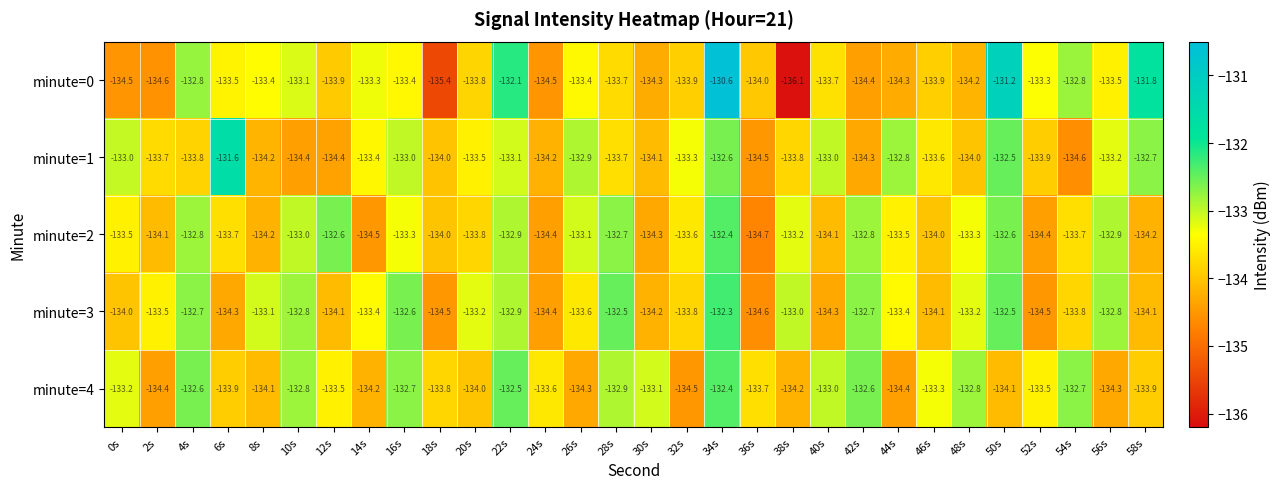

Where is minute=4 nearest to the value -133?

40s